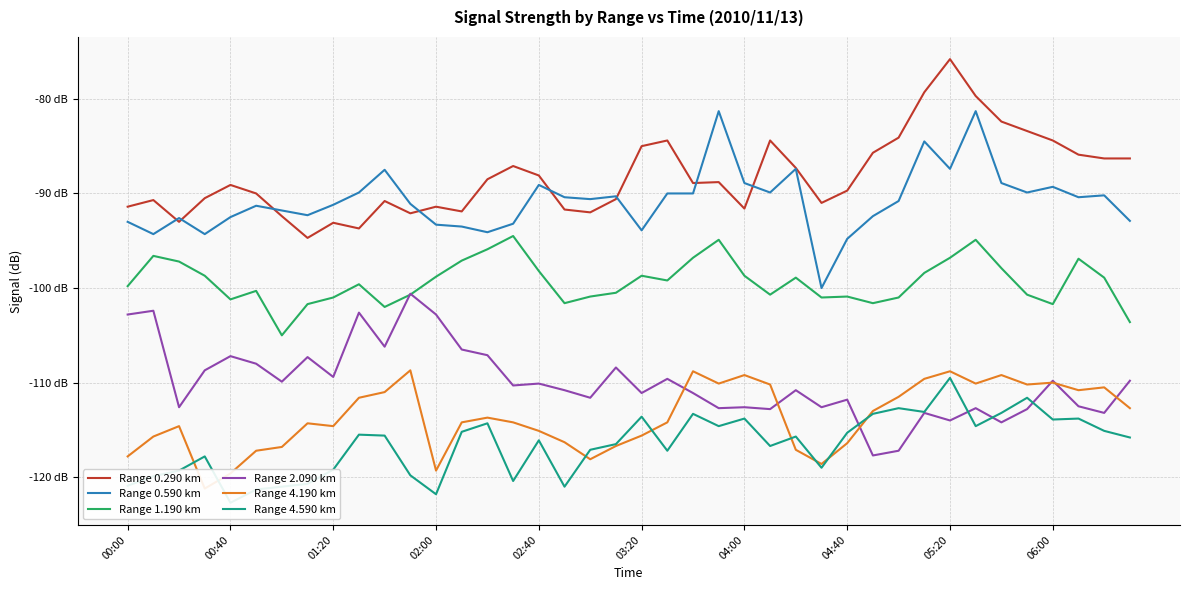

At how many categories does at least one series exceed -106?

40